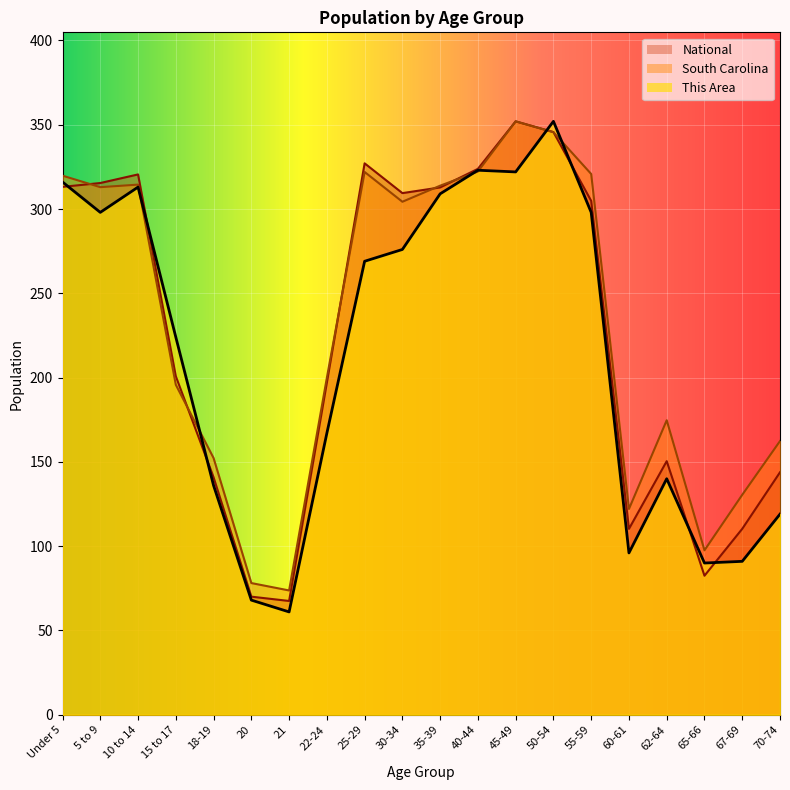

What position from the right is 20?

15